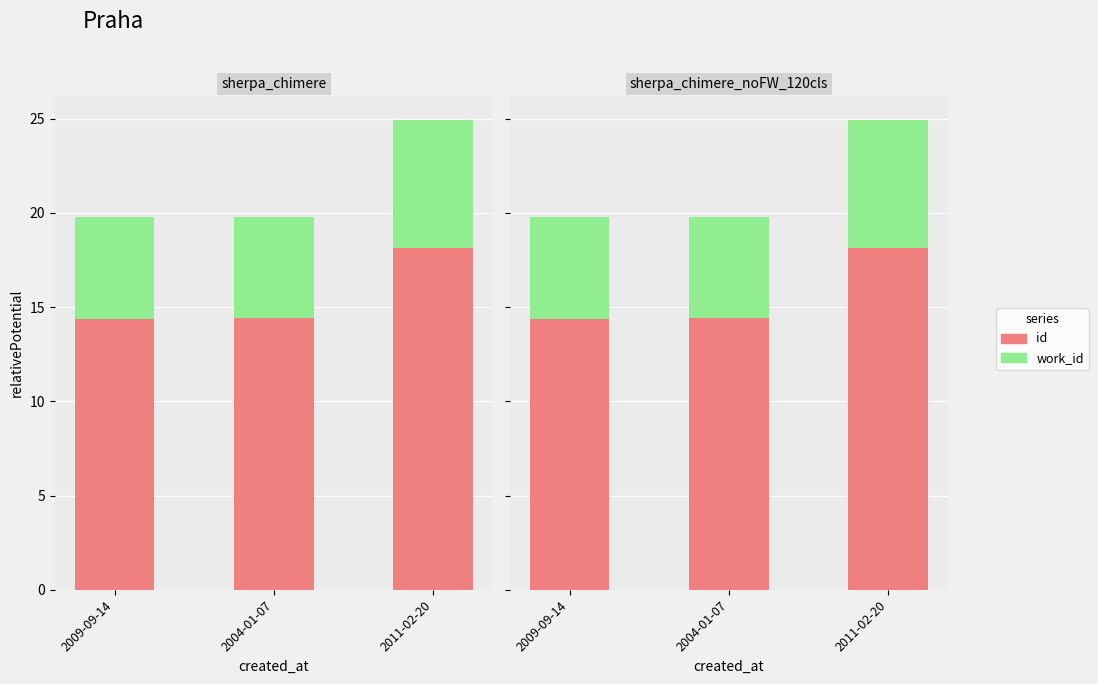

What is the difference between the maximum and minimum values in the id series?

3.8